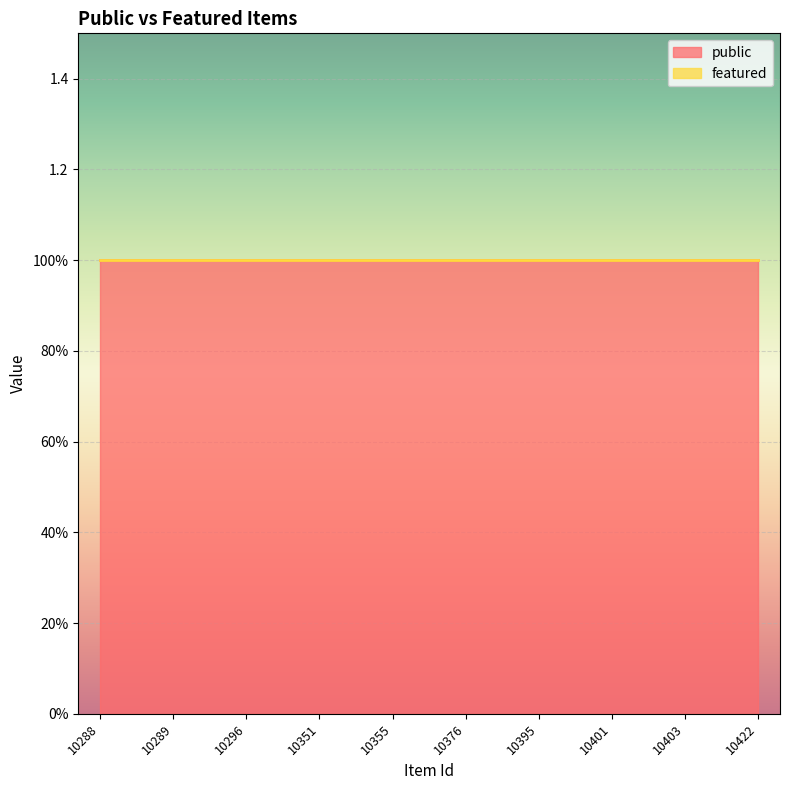

Which series changed the most between 10403 and 10422?

public